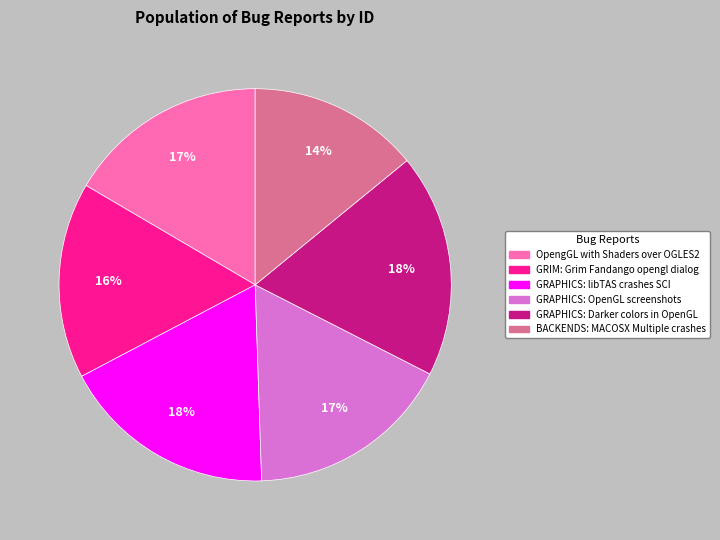

Count the number of slices in the pie.

6